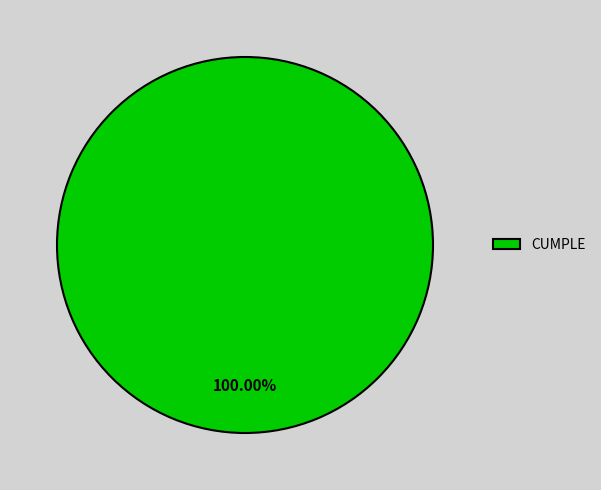

Does CUMPLE represent more than half of the total?

Yes